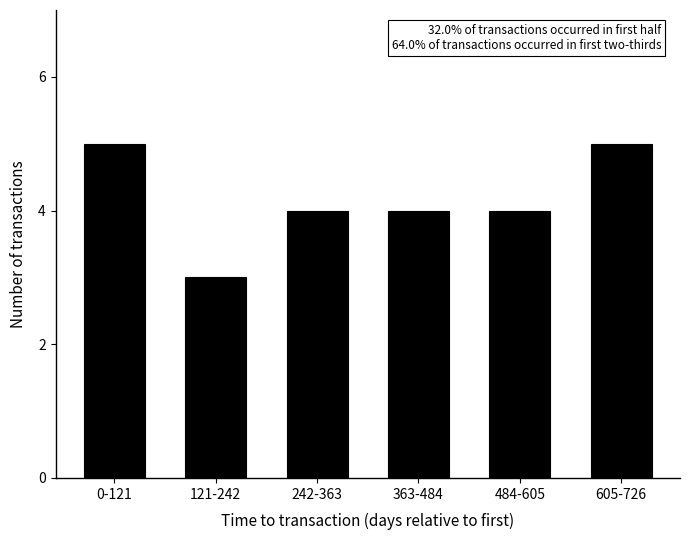

Reading right to left, list all the values displayed in this chart.

605-726=5	484-605=4	363-484=4	242-363=4	121-242=3	0-121=5